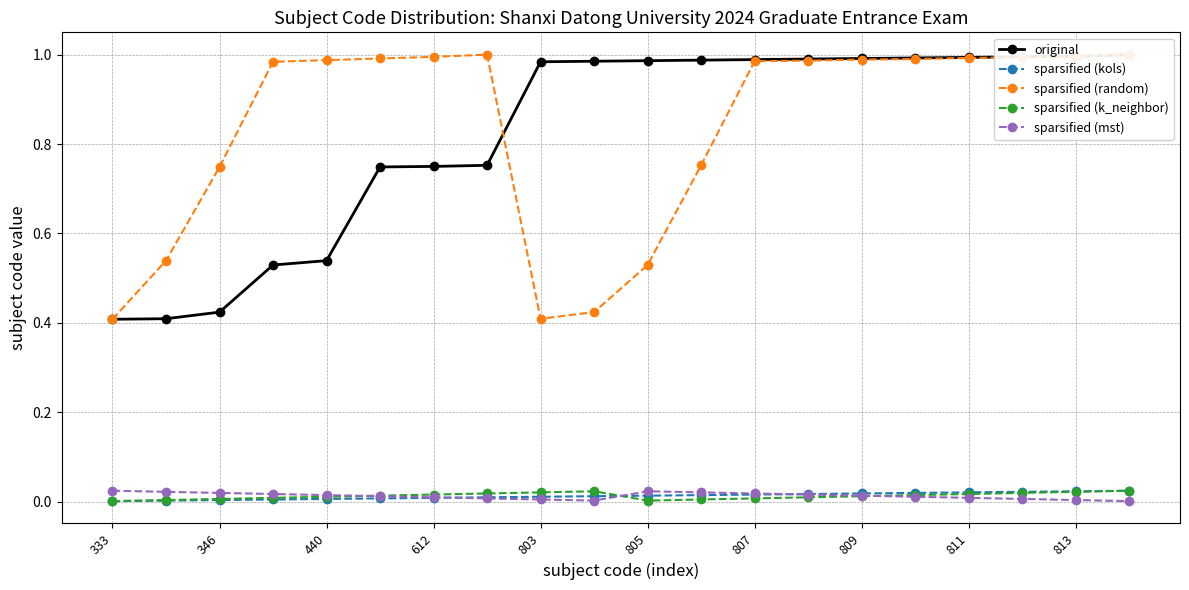

How many lines are shown in the chart?

5